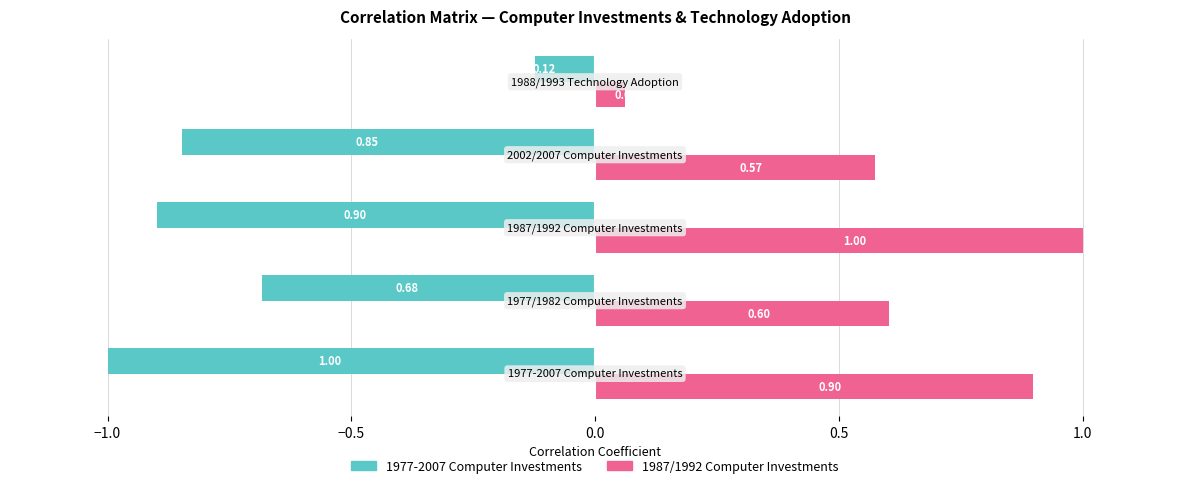

Which series has the widest spread of values?

1987/1992 Computer Investments